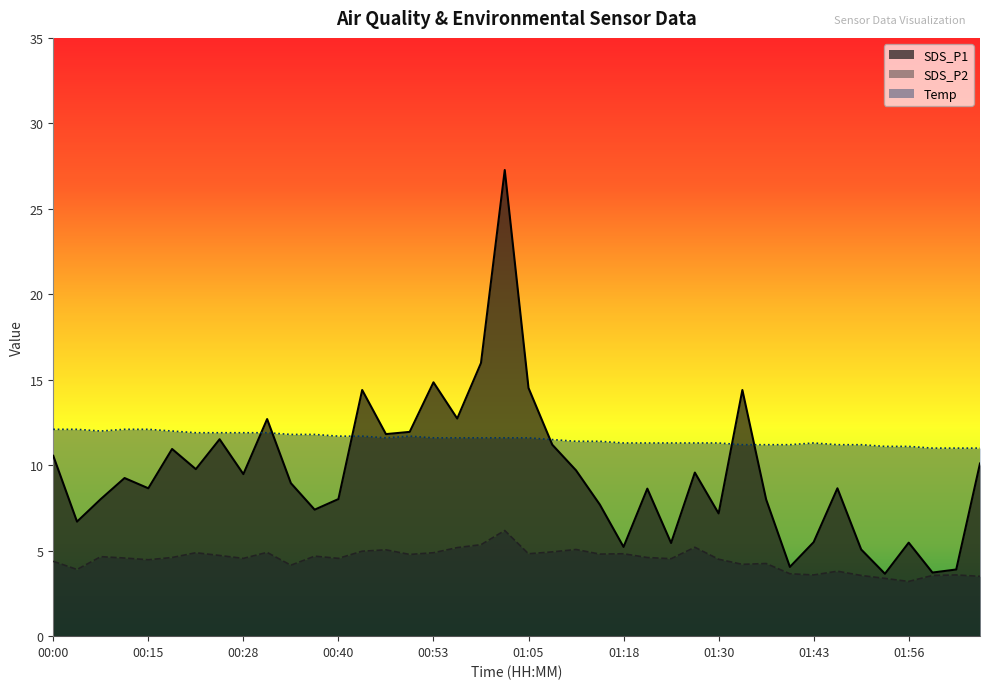

Which category has the highest value in the Temp series?

00:00